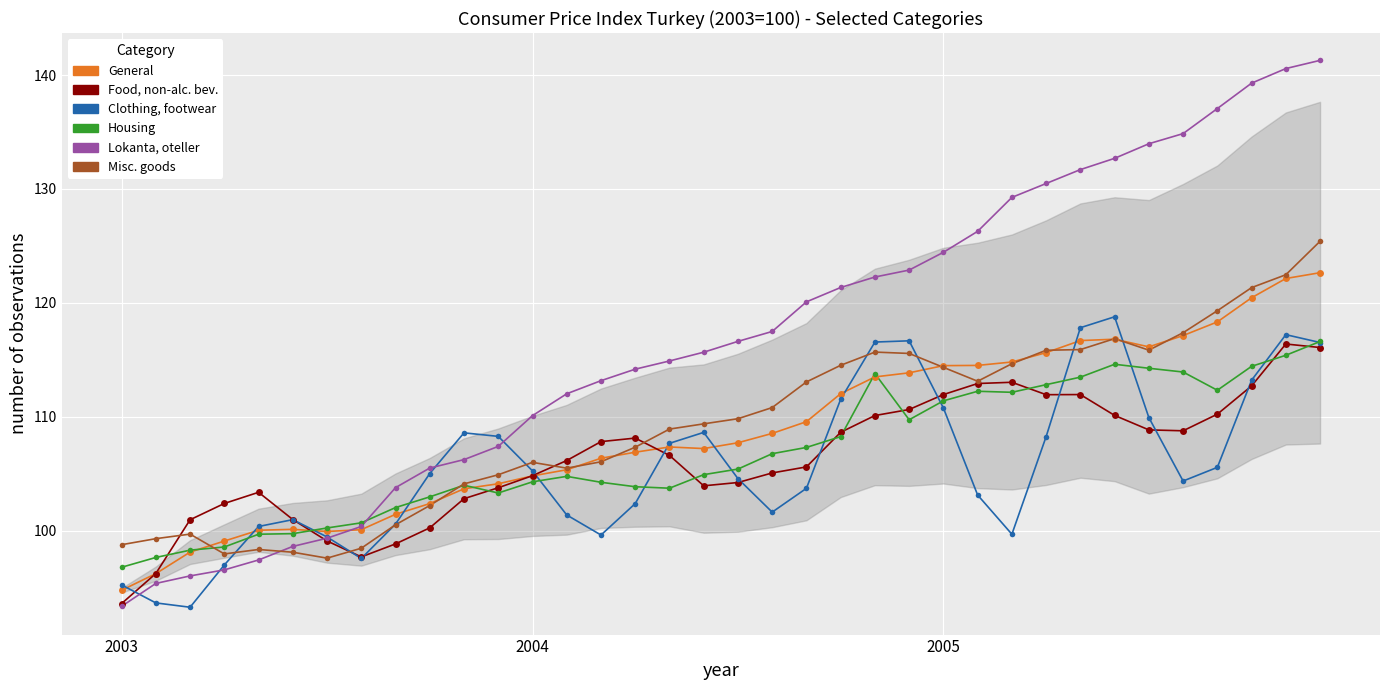

At which category is the sum across all series the highest?

2005-12